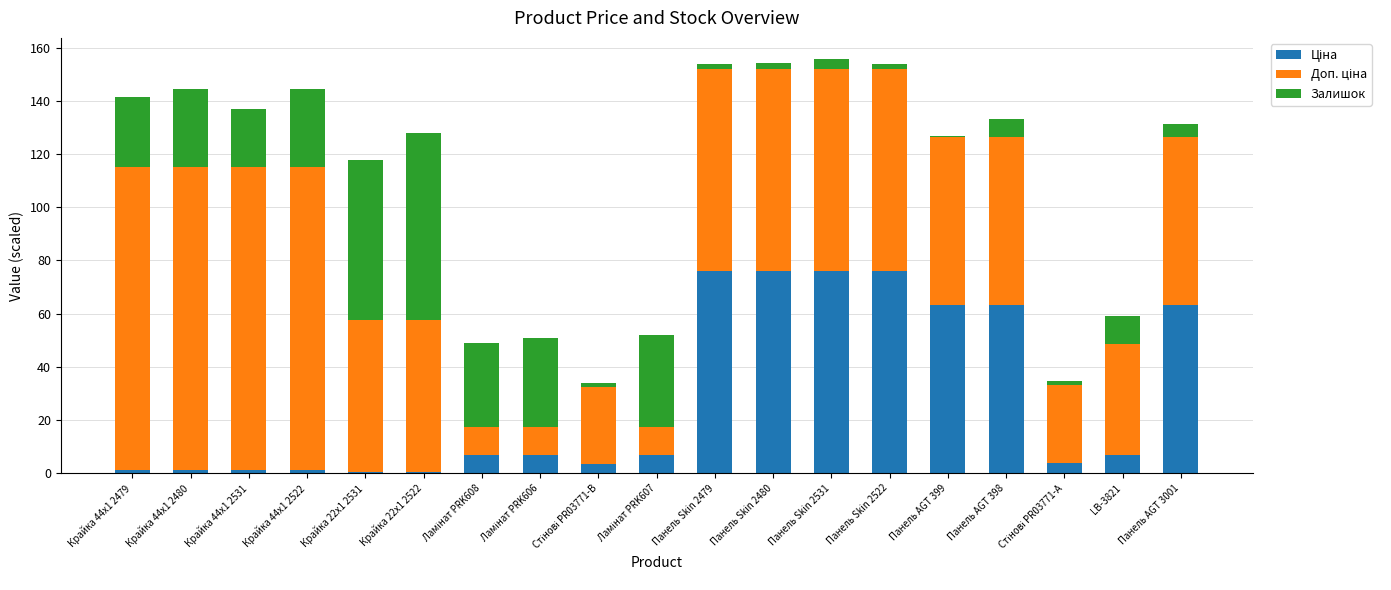

True or false: Ціна has a value of 0.7 at Крайка 22x1 2531.

False